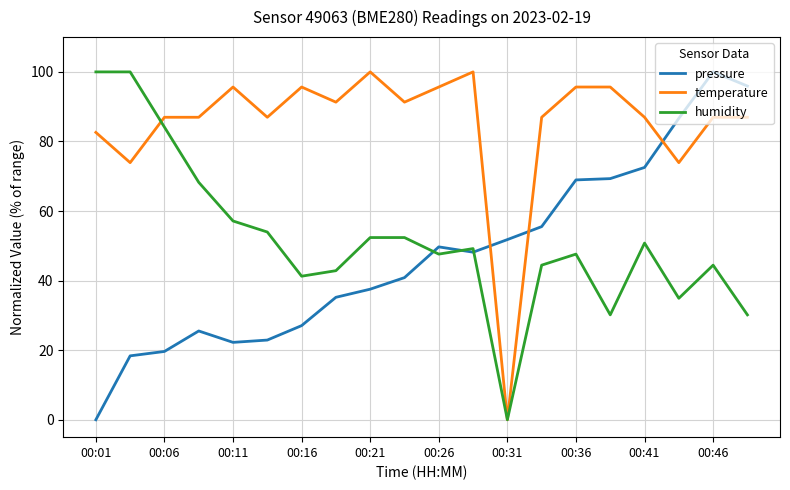

What is the maximum value shown in the chart?

100.0